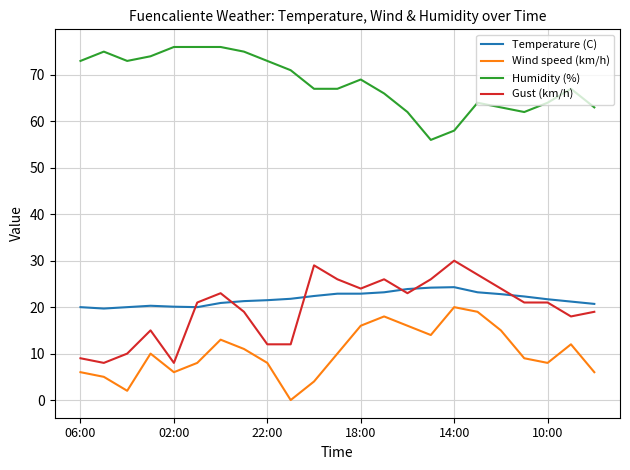

Which series has the largest total across all categories?

Humidity (%)